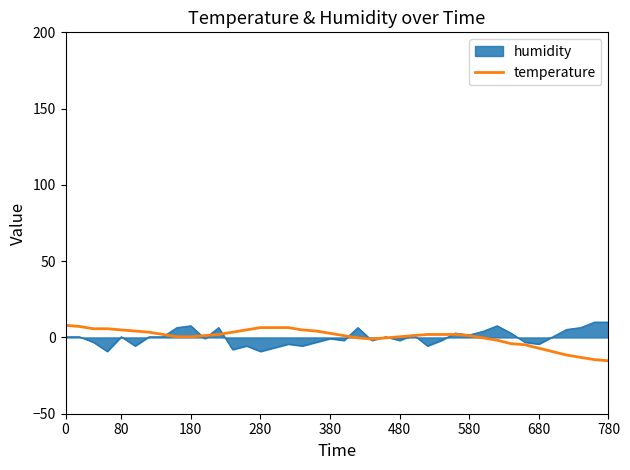

What is the minimum value shown in the chart?

-15.3